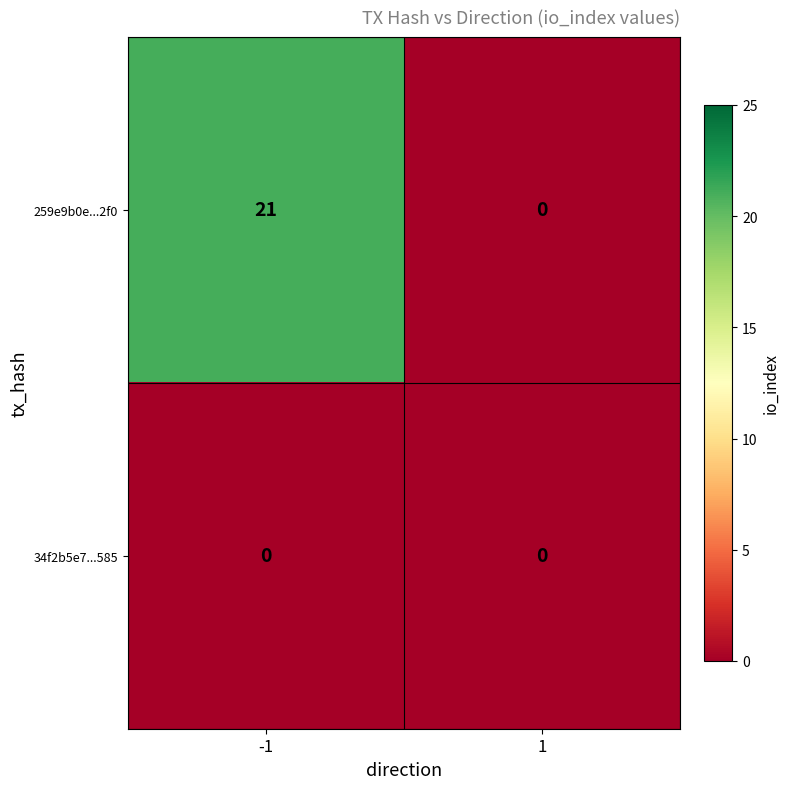

List the series in order of their peak value, highest first.

259e9b0e...2f0, 34f2b5e7...585